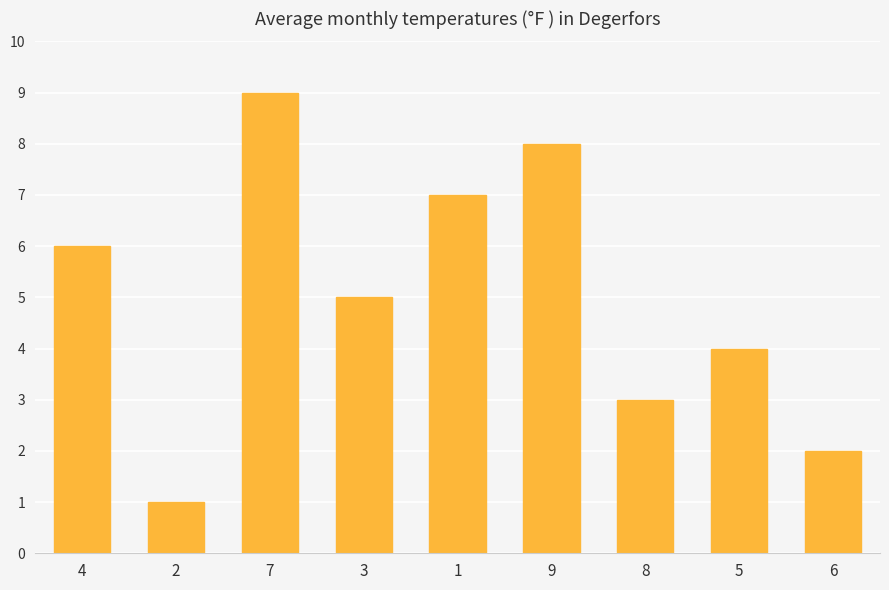

Count the number of categories in the chart.

9